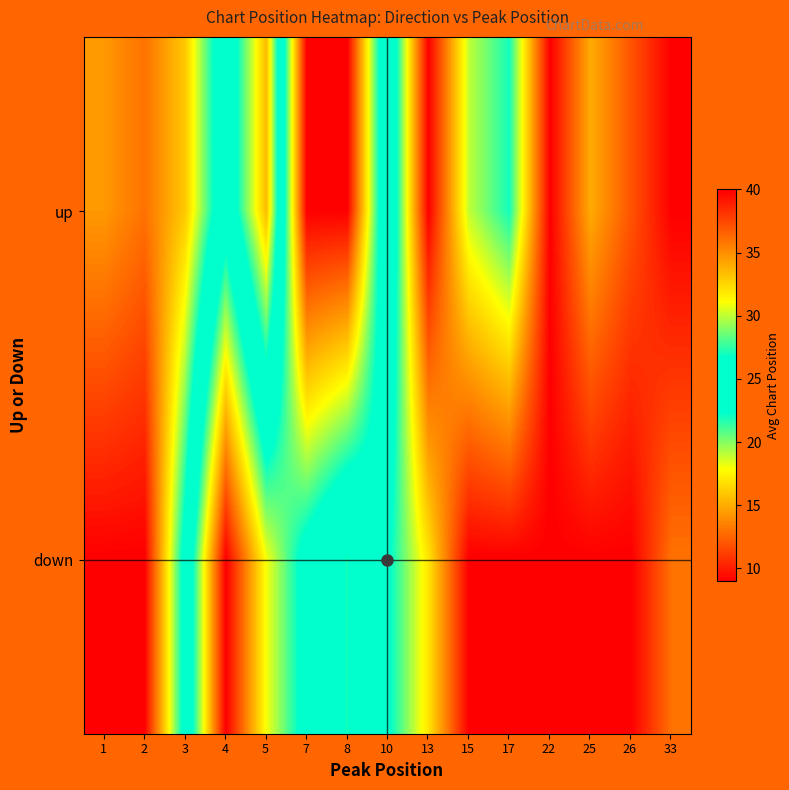

Which label corresponds to the smallest value in the chart?

1